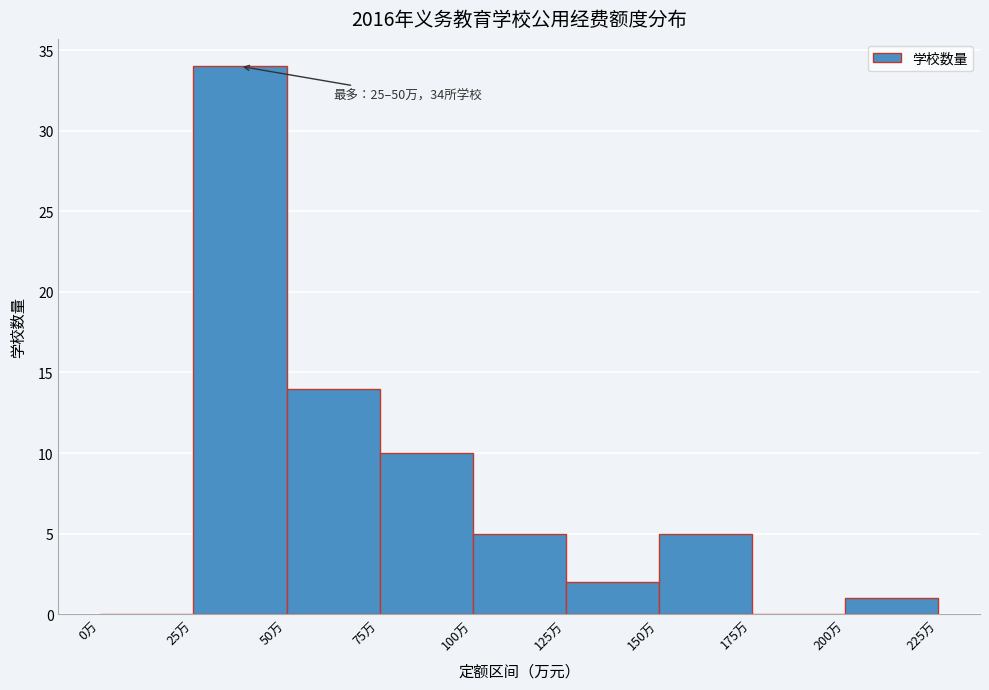

Over which range of the x-axis is the bar tallest?

25 to 50